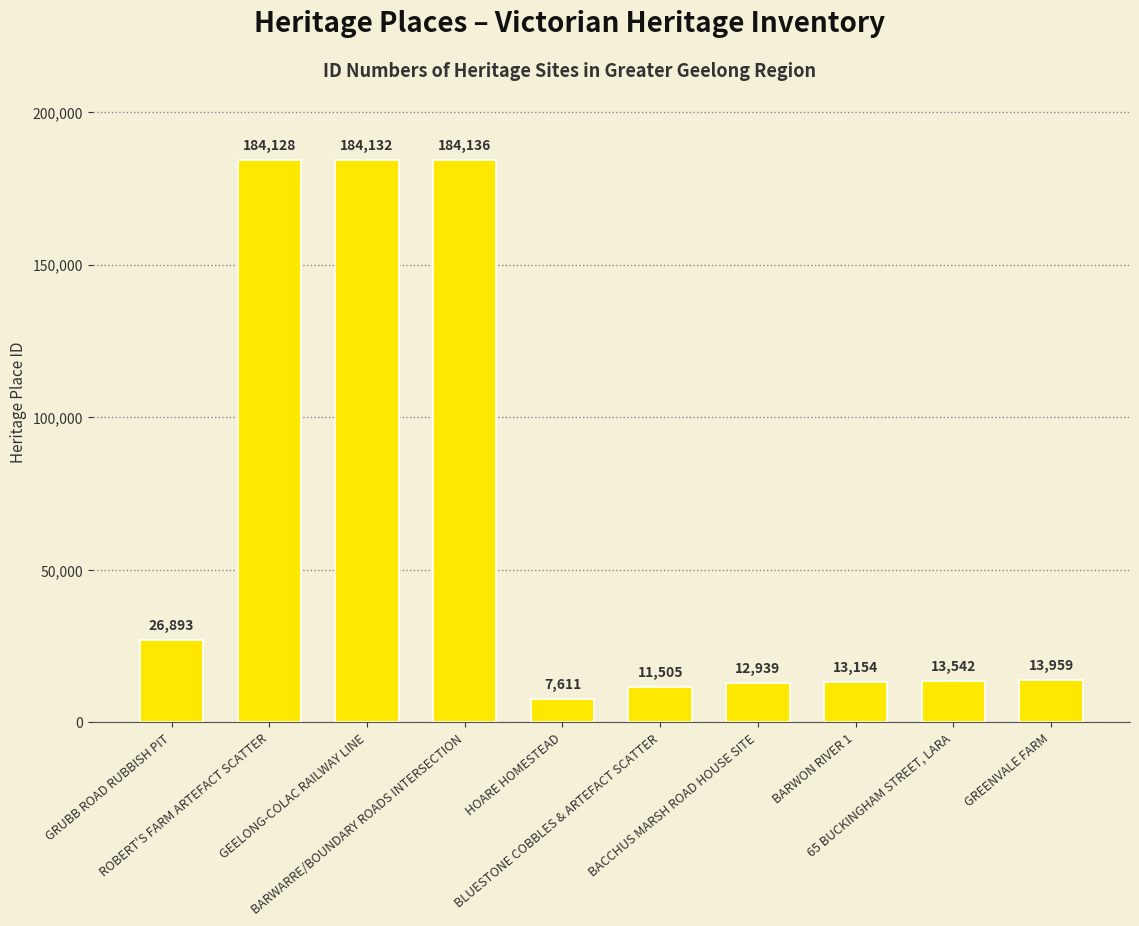

What is the label of the 9th bar from the left?

65 BUCKINGHAM STREET, LARA